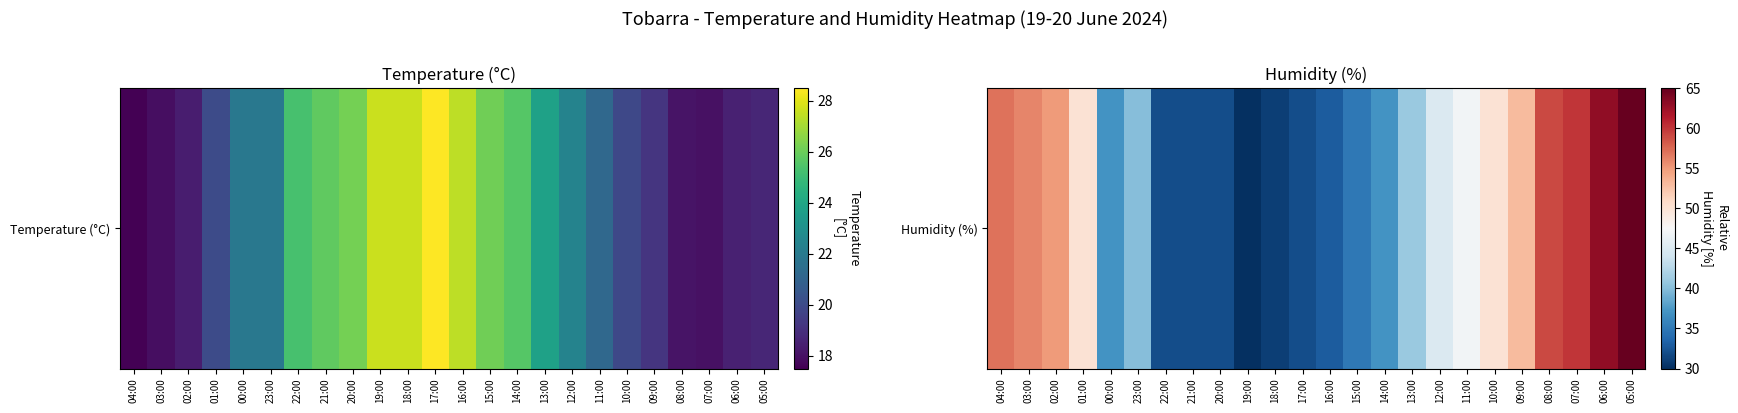

The chart shows a value of 57 at 04:00. True or false?

True